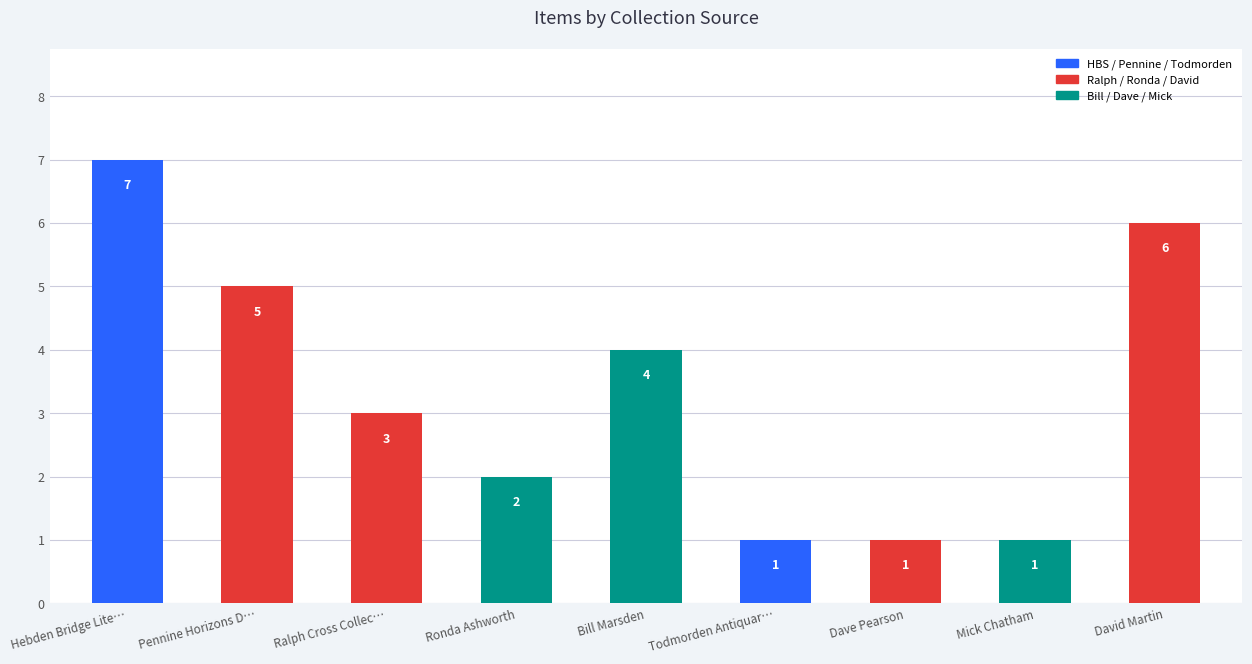

Reading left to right, list all the values displayed in this chart.

Hebden Bridge Lite…=7	Pennine Horizons D…=5	Ralph Cross Collec…=3	Ronda Ashworth=2	Bill Marsden=4	Todmorden Antiquar…=1	Dave Pearson=1	Mick Chatham=1	David Martin=6